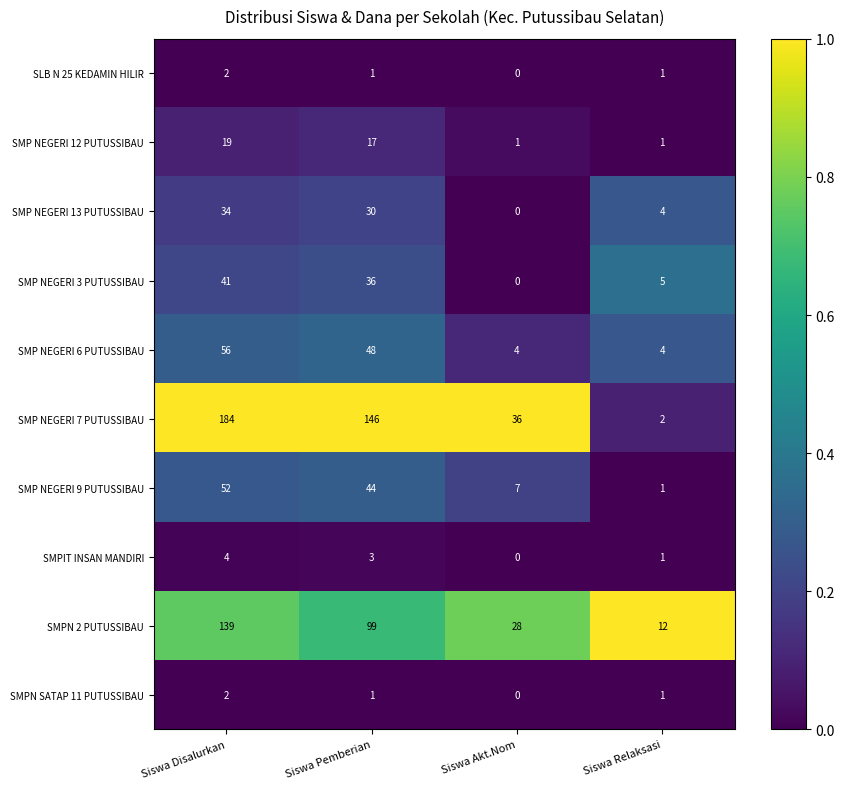

At which label does SMPN 2 PUTUSSIBAU first exceed 99?

Siswa Disalurkan